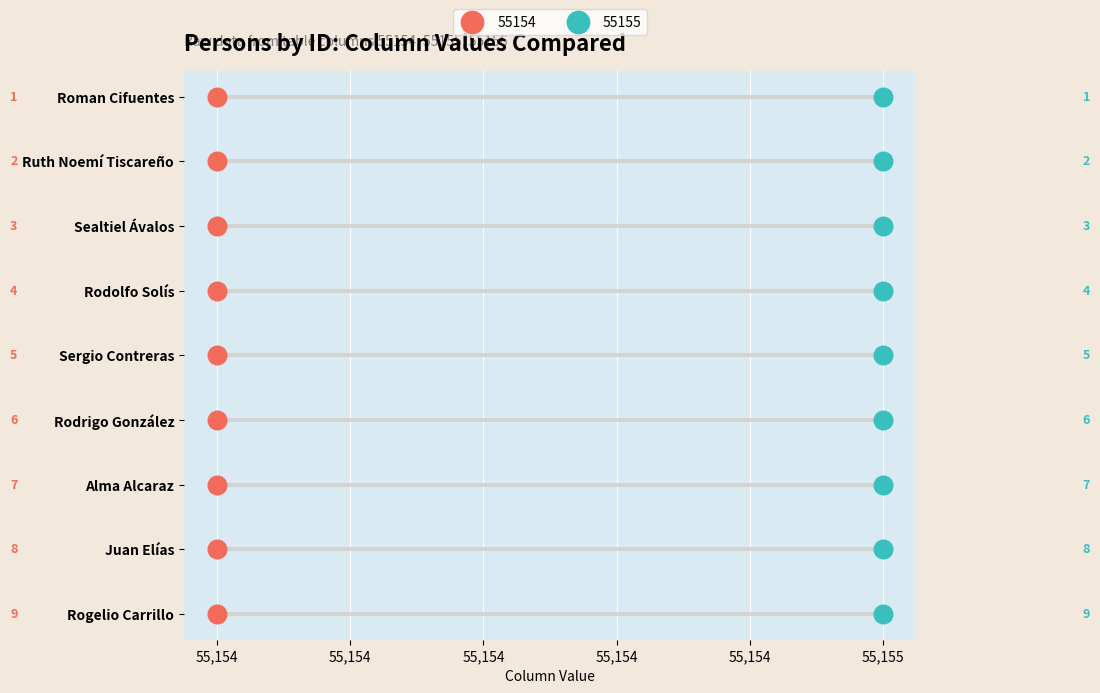

What are all the series names shown in the legend?

55154, 55155